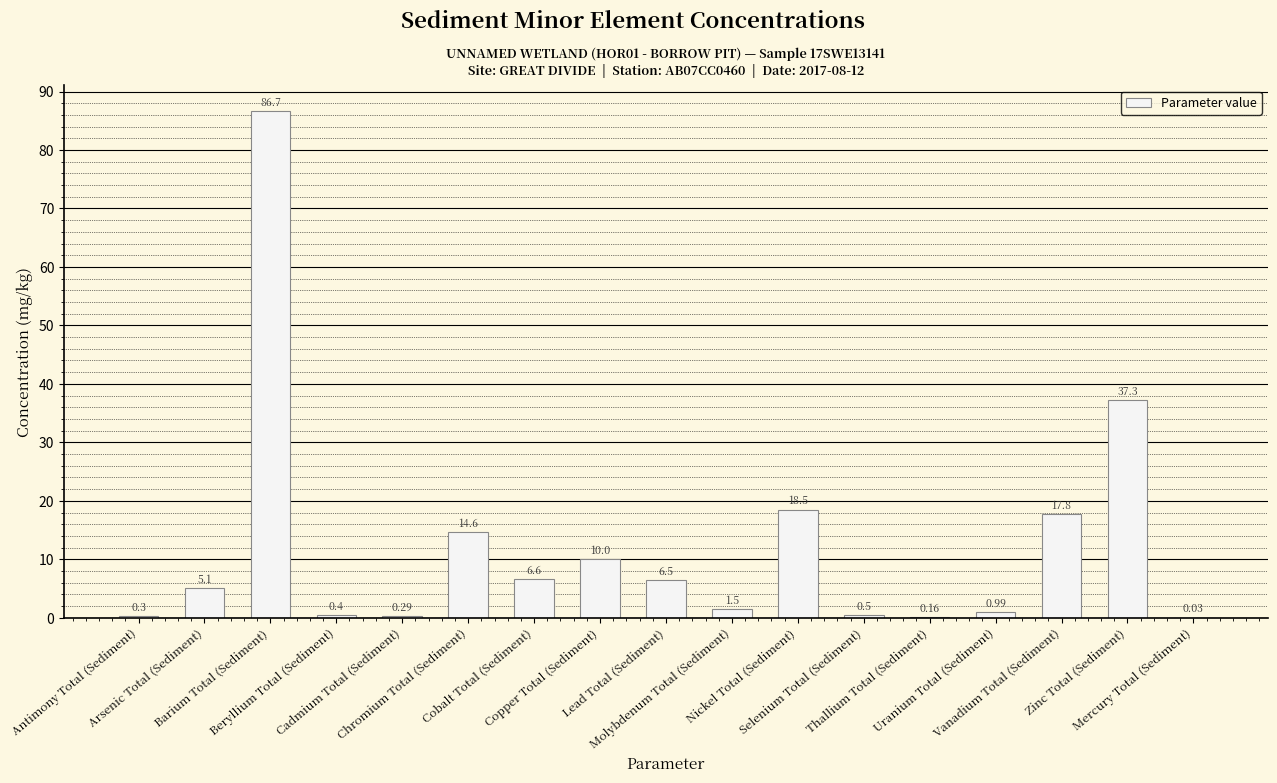

How many categories are shown in the chart?

17